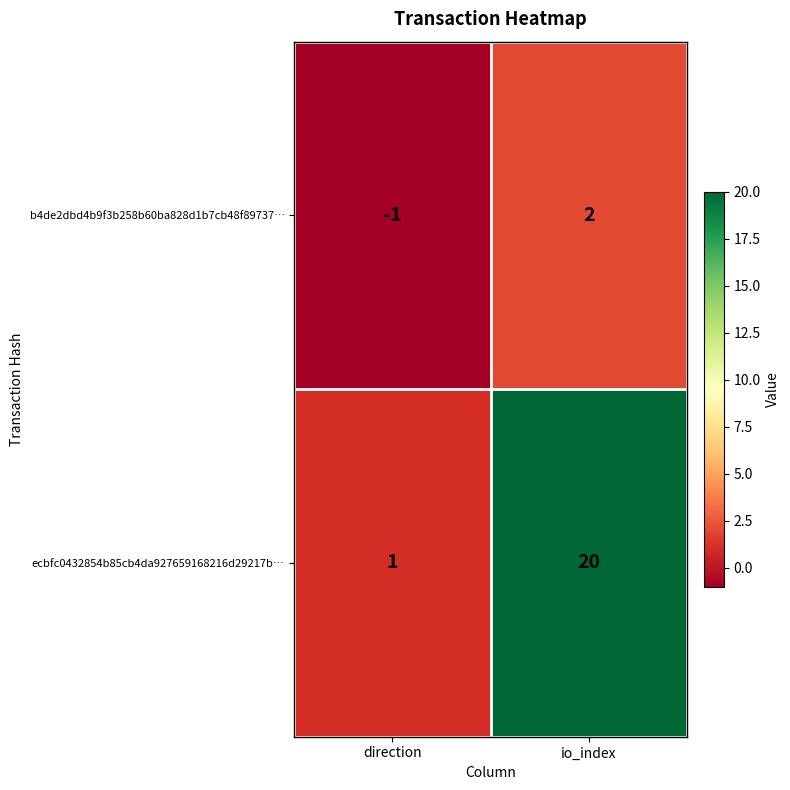

Reading left to right, list all the values displayed in this chart.

b4de2dbd4b9f3b258b60ba828d1b7cb48f89737…: -1	2
ecbfc0432854b85cb4da927659168216d29217b…: 1	20